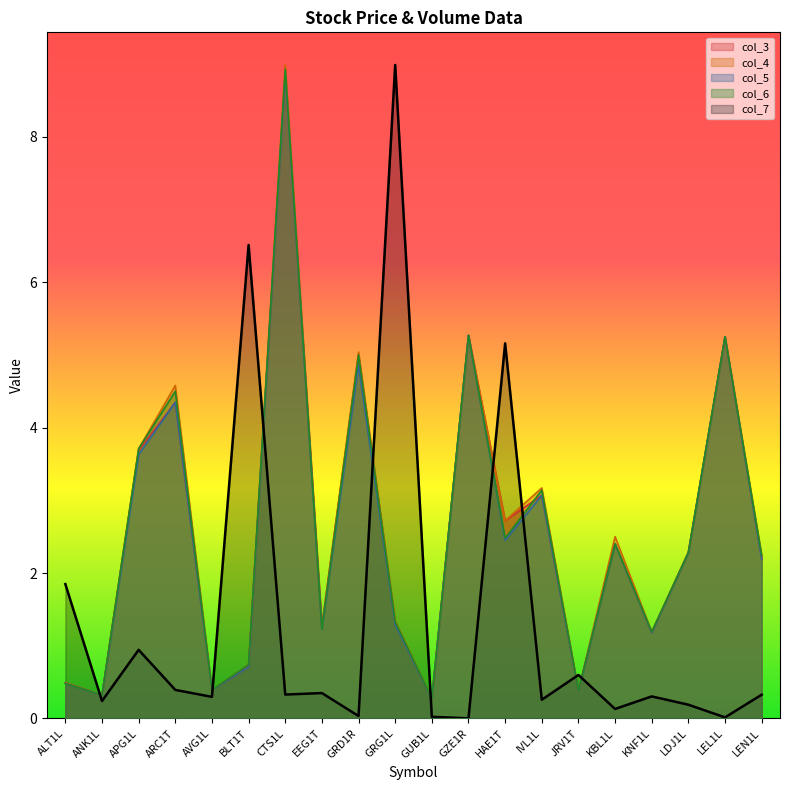

At which label is col_4 closest to 4?

APG1L